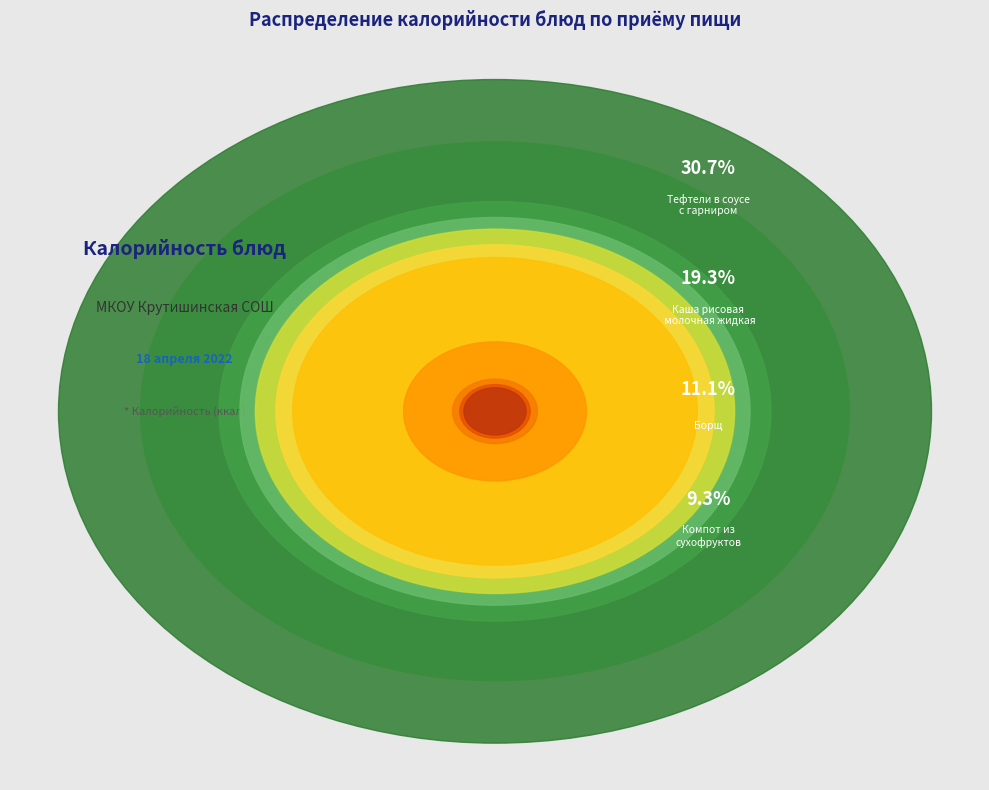

Which category has the smallest portion of the pie?

хлеб ржаной (обед)